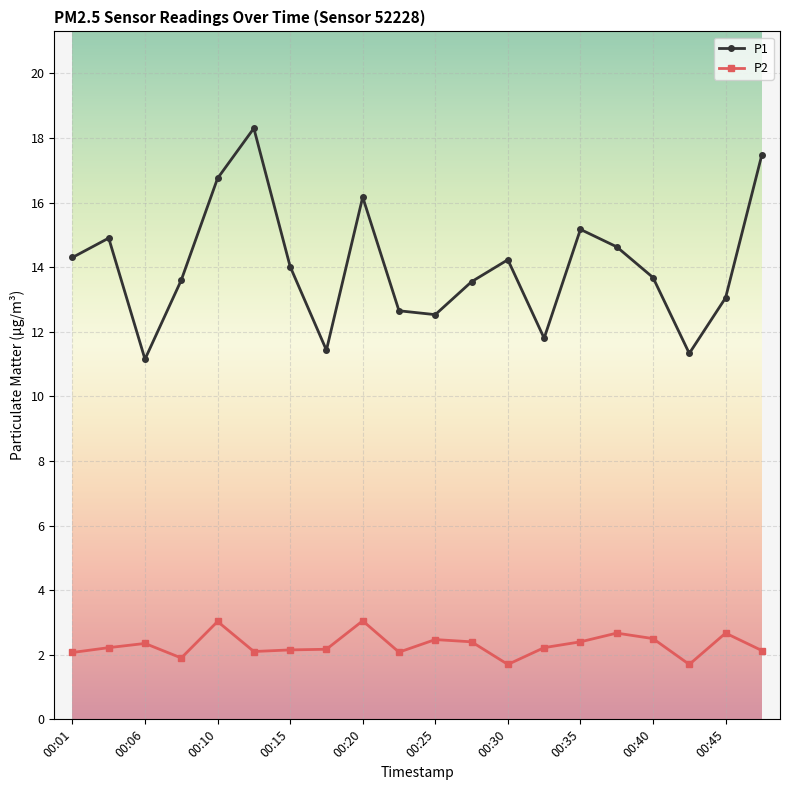

What is the smallest value displayed?

1.7